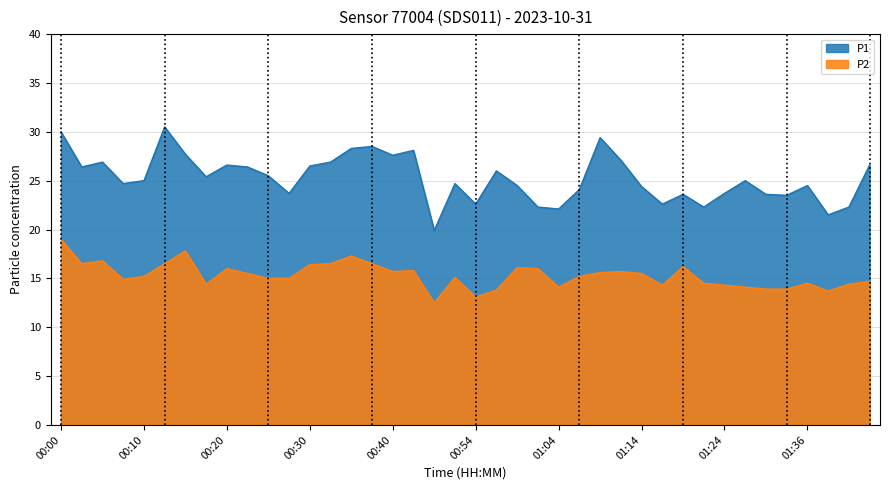

At 01:34, list the series in order from largest to smallest.

P1, P2